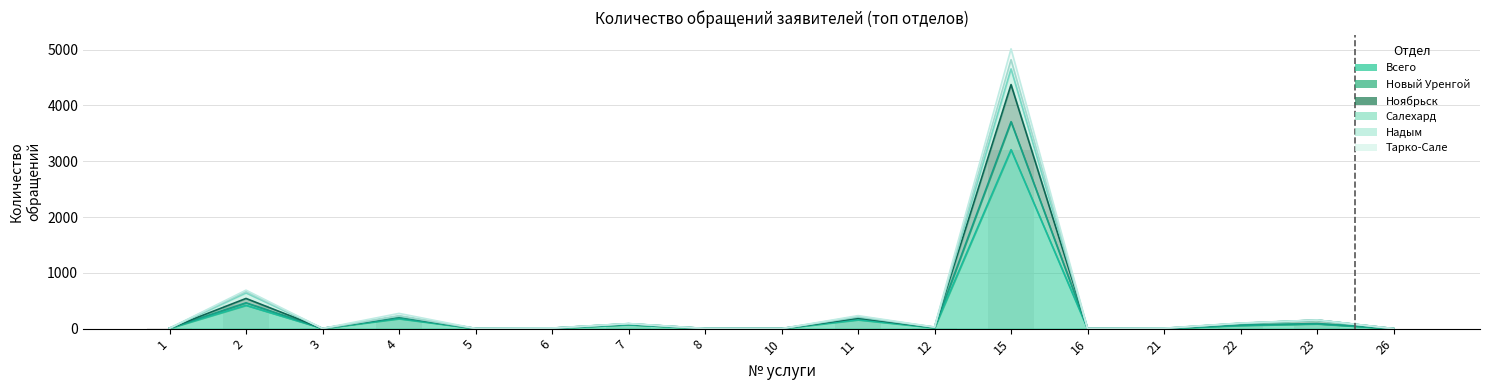

What is the value of the Надым bar at the 4th from the left?

273